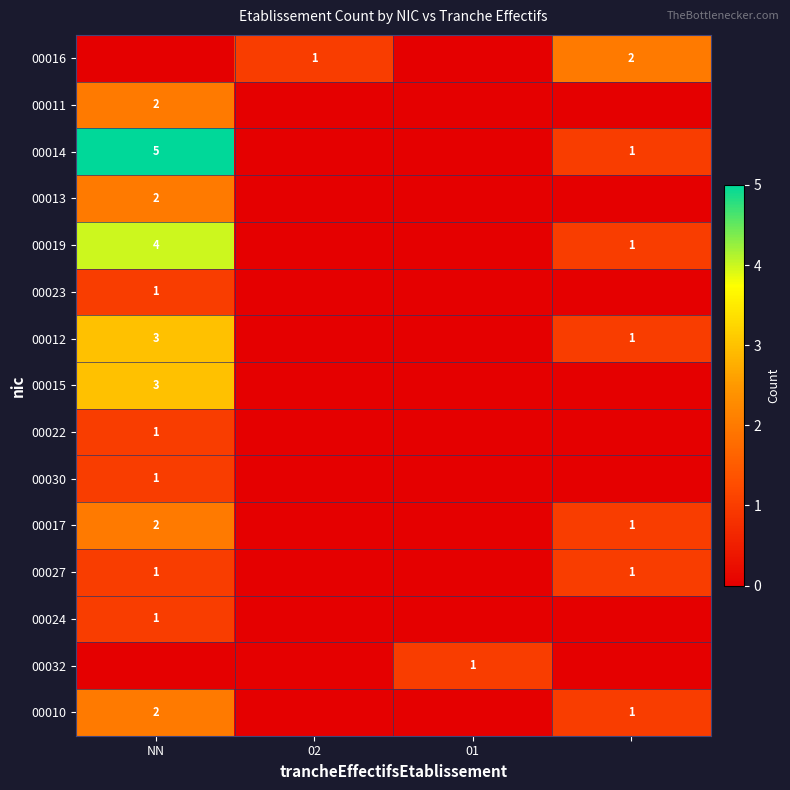

At how many categories does at least one series exceed 4?

1